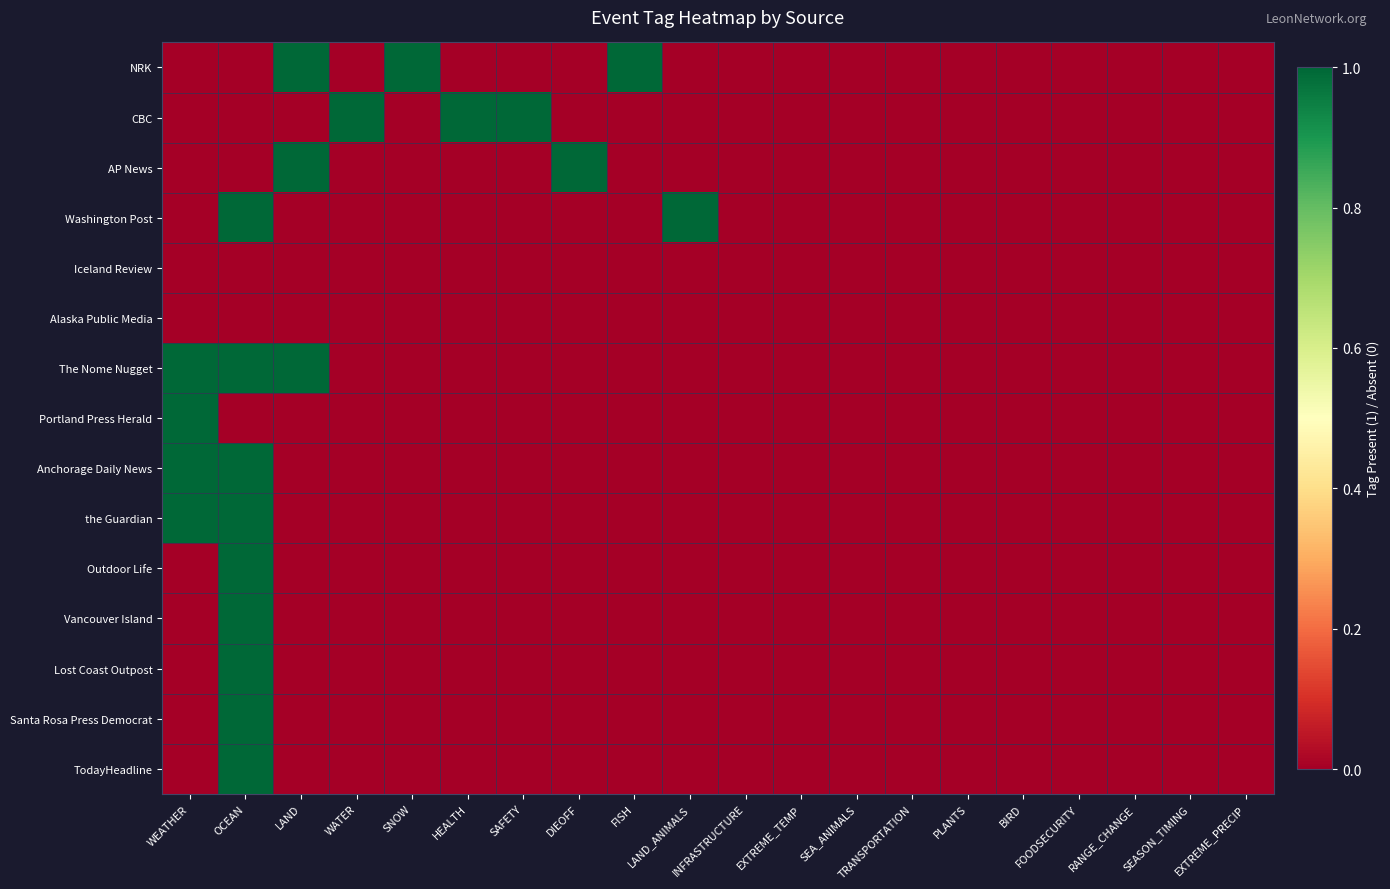

Reading left to right, transcribe all the data shown in this chart.

NRK: WEATHER=0	OCEAN=0	LAND=1	WATER=0	SNOW=1	HEALTH=0	SAFETY=0	DIEOFF=0	FISH=1	LAND_ANIMALS=0	INFRASTRUCTURE=0	EXTREME_TEMP=0	SEA_ANIMALS=0	TRANSPORTATION=0	PLANTS=0	BIRD=0	FOODSECURITY=0	RANGE_CHANGE=0	SEASON_TIMING=0	EXTREME_PRECIP=0
CBC: WEATHER=0	OCEAN=0	LAND=0	WATER=1	SNOW=0	HEALTH=1	SAFETY=1	DIEOFF=0	FISH=0	LAND_ANIMALS=0	INFRASTRUCTURE=0	EXTREME_TEMP=0	SEA_ANIMALS=0	TRANSPORTATION=0	PLANTS=0	BIRD=0	FOODSECURITY=0	RANGE_CHANGE=0	SEASON_TIMING=0	EXTREME_PRECIP=0
AP News: WEATHER=0	OCEAN=0	LAND=1	WATER=0	SNOW=0	HEALTH=0	SAFETY=0	DIEOFF=1	FISH=0	LAND_ANIMALS=0	INFRASTRUCTURE=0	EXTREME_TEMP=0	SEA_ANIMALS=0	TRANSPORTATION=0	PLANTS=0	BIRD=0	FOODSECURITY=0	RANGE_CHANGE=0	SEASON_TIMING=0	EXTREME_PRECIP=0
Washington Post: WEATHER=0	OCEAN=1	LAND=0	WATER=0	SNOW=0	HEALTH=0	SAFETY=0	DIEOFF=0	FISH=0	LAND_ANIMALS=1	INFRASTRUCTURE=0	EXTREME_TEMP=0	SEA_ANIMALS=0	TRANSPORTATION=0	PLANTS=0	BIRD=0	FOODSECURITY=0	RANGE_CHANGE=0	SEASON_TIMING=0	EXTREME_PRECIP=0
Iceland Review: WEATHER=0	OCEAN=0	LAND=0	WATER=0	SNOW=0	HEALTH=0	SAFETY=0	DIEOFF=0	FISH=0	LAND_ANIMALS=0	INFRASTRUCTURE=0	EXTREME_TEMP=0	SEA_ANIMALS=0	TRANSPORTATION=0	PLANTS=0	BIRD=0	FOODSECURITY=0	RANGE_CHANGE=0	SEASON_TIMING=0	EXTREME_PRECIP=0
Alaska Public Media: WEATHER=0	OCEAN=0	LAND=0	WATER=0	SNOW=0	HEALTH=0	SAFETY=0	DIEOFF=0	FISH=0	LAND_ANIMALS=0	INFRASTRUCTURE=0	EXTREME_TEMP=0	SEA_ANIMALS=0	TRANSPORTATION=0	PLANTS=0	BIRD=0	FOODSECURITY=0	RANGE_CHANGE=0	SEASON_TIMING=0	EXTREME_PRECIP=0
The Nome Nugget: WEATHER=1	OCEAN=1	LAND=1	WATER=0	SNOW=0	HEALTH=0	SAFETY=0	DIEOFF=0	FISH=0	LAND_ANIMALS=0	INFRASTRUCTURE=0	EXTREME_TEMP=0	SEA_ANIMALS=0	TRANSPORTATION=0	PLANTS=0	BIRD=0	FOODSECURITY=0	RANGE_CHANGE=0	SEASON_TIMING=0	EXTREME_PRECIP=0
Portland Press Herald: WEATHER=1	OCEAN=0	LAND=0	WATER=0	SNOW=0	HEALTH=0	SAFETY=0	DIEOFF=0	FISH=0	LAND_ANIMALS=0	INFRASTRUCTURE=0	EXTREME_TEMP=0	SEA_ANIMALS=0	TRANSPORTATION=0	PLANTS=0	BIRD=0	FOODSECURITY=0	RANGE_CHANGE=0	SEASON_TIMING=0	EXTREME_PRECIP=0
Anchorage Daily News: WEATHER=1	OCEAN=1	LAND=0	WATER=0	SNOW=0	HEALTH=0	SAFETY=0	DIEOFF=0	FISH=0	LAND_ANIMALS=0	INFRASTRUCTURE=0	EXTREME_TEMP=0	SEA_ANIMALS=0	TRANSPORTATION=0	PLANTS=0	BIRD=0	FOODSECURITY=0	RANGE_CHANGE=0	SEASON_TIMING=0	EXTREME_PRECIP=0
the Guardian: WEATHER=1	OCEAN=1	LAND=0	WATER=0	SNOW=0	HEALTH=0	SAFETY=0	DIEOFF=0	FISH=0	LAND_ANIMALS=0	INFRASTRUCTURE=0	EXTREME_TEMP=0	SEA_ANIMALS=0	TRANSPORTATION=0	PLANTS=0	BIRD=0	FOODSECURITY=0	RANGE_CHANGE=0	SEASON_TIMING=0	EXTREME_PRECIP=0
Outdoor Life: WEATHER=0	OCEAN=1	LAND=0	WATER=0	SNOW=0	HEALTH=0	SAFETY=0	DIEOFF=0	FISH=0	LAND_ANIMALS=0	INFRASTRUCTURE=0	EXTREME_TEMP=0	SEA_ANIMALS=0	TRANSPORTATION=0	PLANTS=0	BIRD=0	FOODSECURITY=0	RANGE_CHANGE=0	SEASON_TIMING=0	EXTREME_PRECIP=0
Vancouver Island: WEATHER=0	OCEAN=1	LAND=0	WATER=0	SNOW=0	HEALTH=0	SAFETY=0	DIEOFF=0	FISH=0	LAND_ANIMALS=0	INFRASTRUCTURE=0	EXTREME_TEMP=0	SEA_ANIMALS=0	TRANSPORTATION=0	PLANTS=0	BIRD=0	FOODSECURITY=0	RANGE_CHANGE=0	SEASON_TIMING=0	EXTREME_PRECIP=0
Lost Coast Outpost: WEATHER=0	OCEAN=1	LAND=0	WATER=0	SNOW=0	HEALTH=0	SAFETY=0	DIEOFF=0	FISH=0	LAND_ANIMALS=0	INFRASTRUCTURE=0	EXTREME_TEMP=0	SEA_ANIMALS=0	TRANSPORTATION=0	PLANTS=0	BIRD=0	FOODSECURITY=0	RANGE_CHANGE=0	SEASON_TIMING=0	EXTREME_PRECIP=0
Santa Rosa Press Democrat: WEATHER=0	OCEAN=1	LAND=0	WATER=0	SNOW=0	HEALTH=0	SAFETY=0	DIEOFF=0	FISH=0	LAND_ANIMALS=0	INFRASTRUCTURE=0	EXTREME_TEMP=0	SEA_ANIMALS=0	TRANSPORTATION=0	PLANTS=0	BIRD=0	FOODSECURITY=0	RANGE_CHANGE=0	SEASON_TIMING=0	EXTREME_PRECIP=0
TodayHeadline: WEATHER=0	OCEAN=1	LAND=0	WATER=0	SNOW=0	HEALTH=0	SAFETY=0	DIEOFF=0	FISH=0	LAND_ANIMALS=0	INFRASTRUCTURE=0	EXTREME_TEMP=0	SEA_ANIMALS=0	TRANSPORTATION=0	PLANTS=0	BIRD=0	FOODSECURITY=0	RANGE_CHANGE=0	SEASON_TIMING=0	EXTREME_PRECIP=0